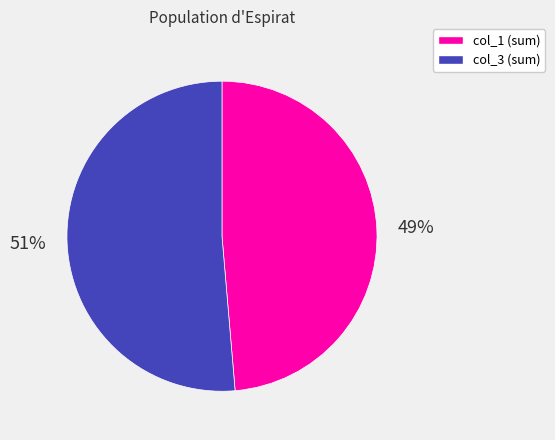

Does any single category account for the majority?

Yes